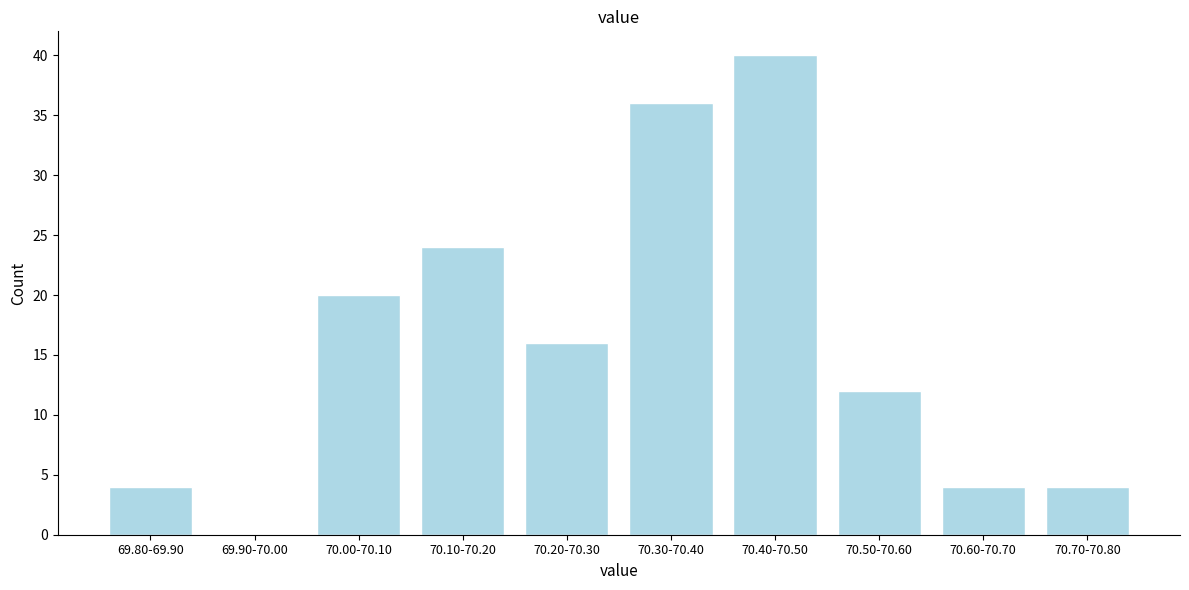

Reading right to left, list all the values displayed in this chart.

70.70-70.80=4	70.60-70.70=4	70.50-70.60=12	70.40-70.50=40	70.30-70.40=36	70.20-70.30=16	70.10-70.20=24	70.00-70.10=20	69.90-70.00=0	69.80-69.90=4